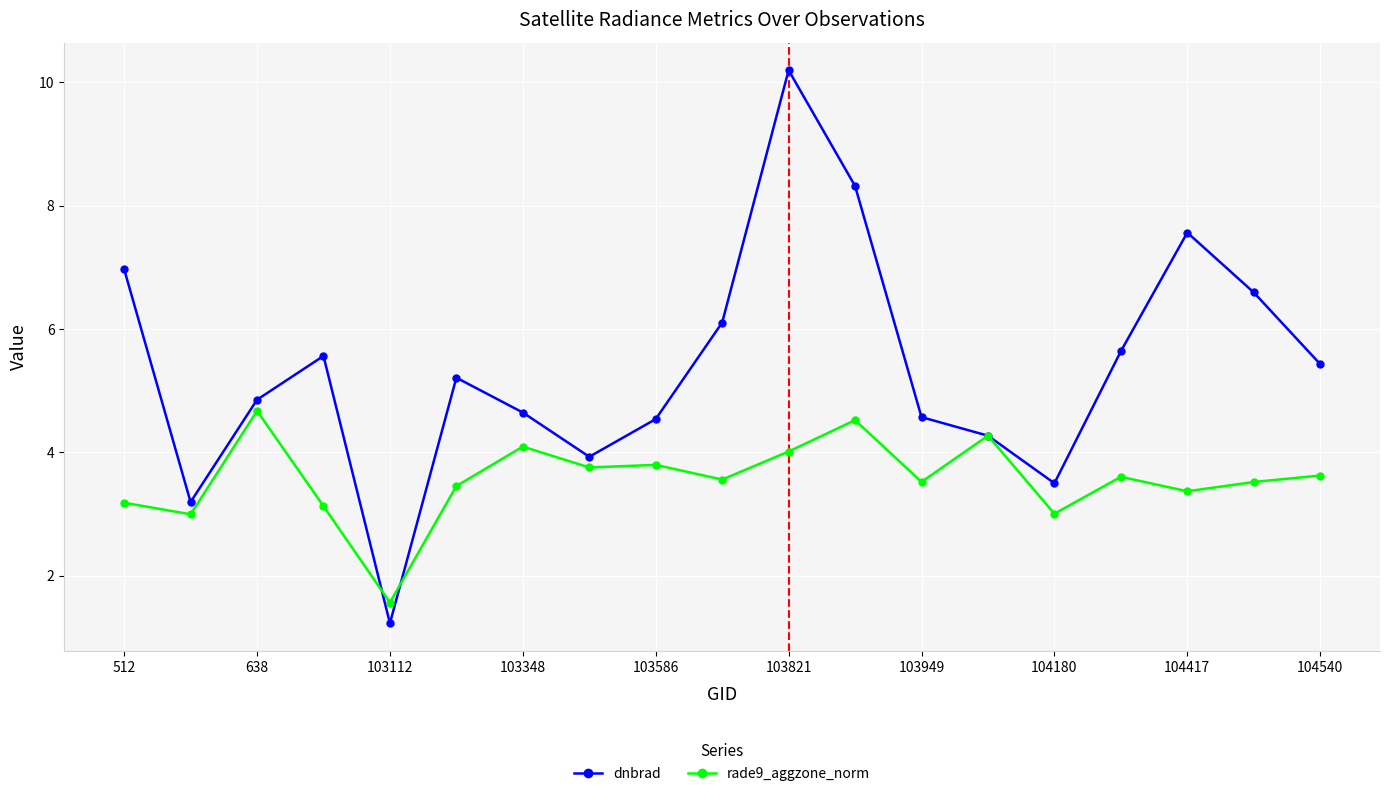

In dnbrad, how many points are higher than both neighbors (excluding endpoints)?

4